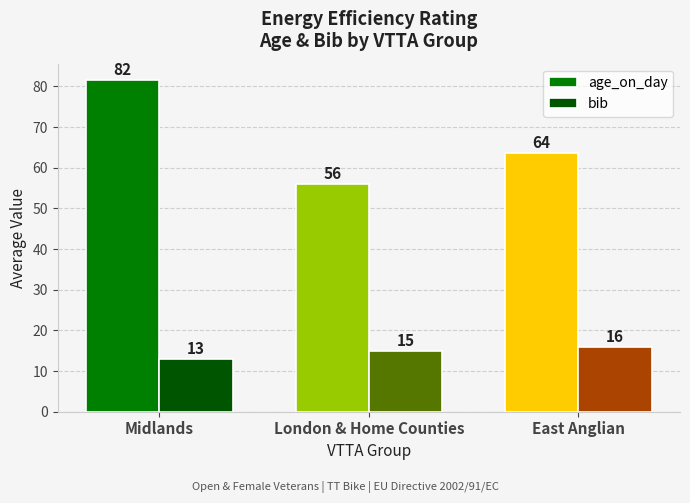

The age_on_day series shows 63.5 at East Anglian. True or false?

True